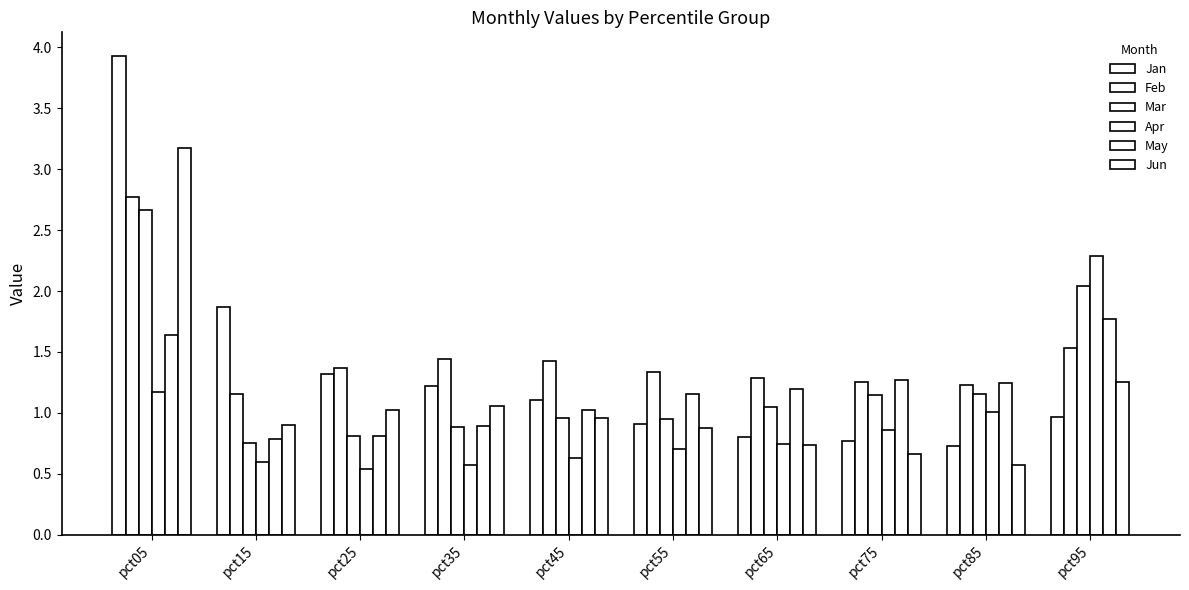

At which label is Apr closest to 1?

pct85